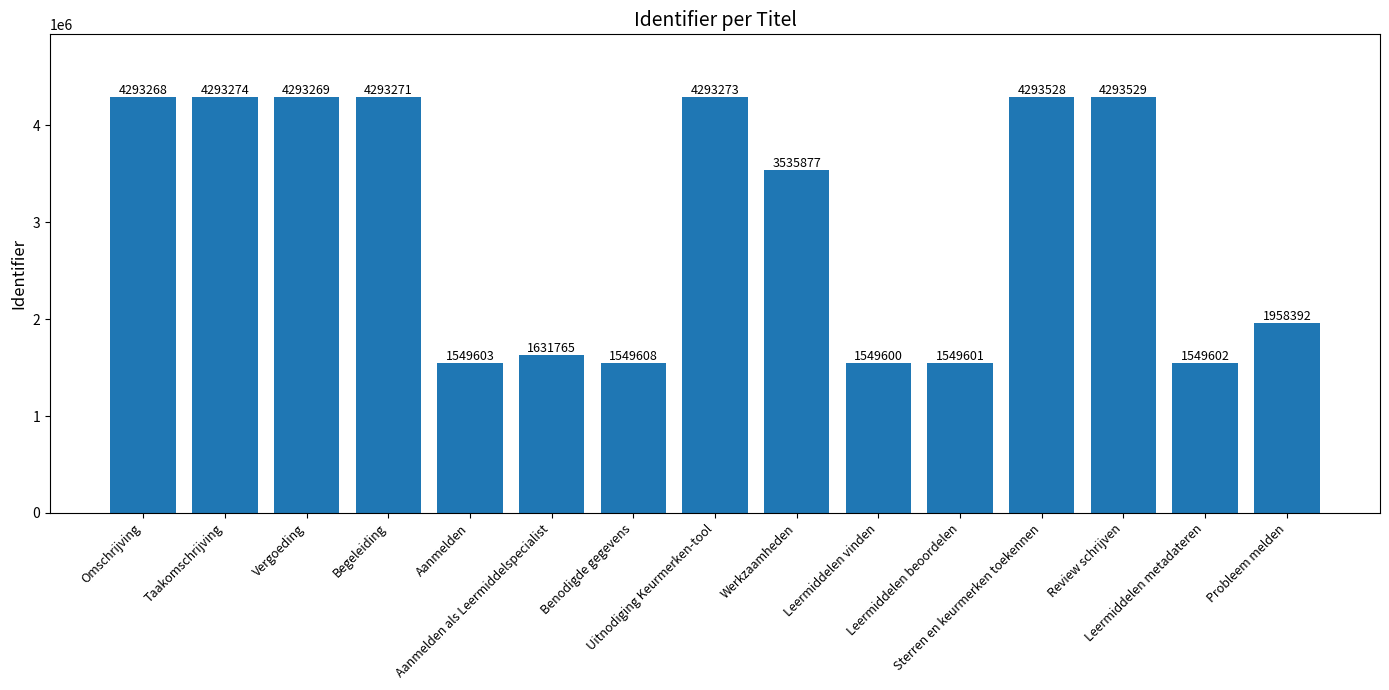

Is it true that the value at Leermiddelen beoordelen is 545306?

False